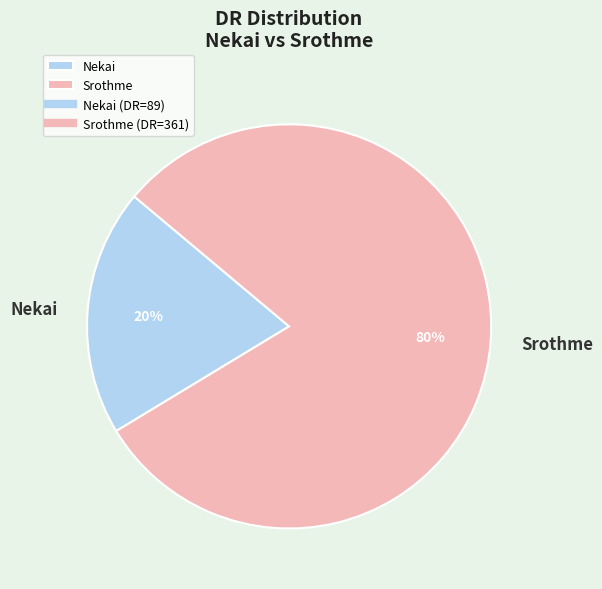

True or false: Srothme accounts for 69% of the total.

False